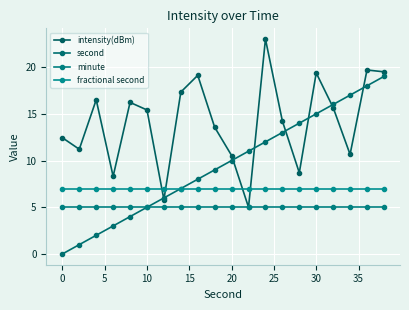

What is the sum of all minute values?

100.0